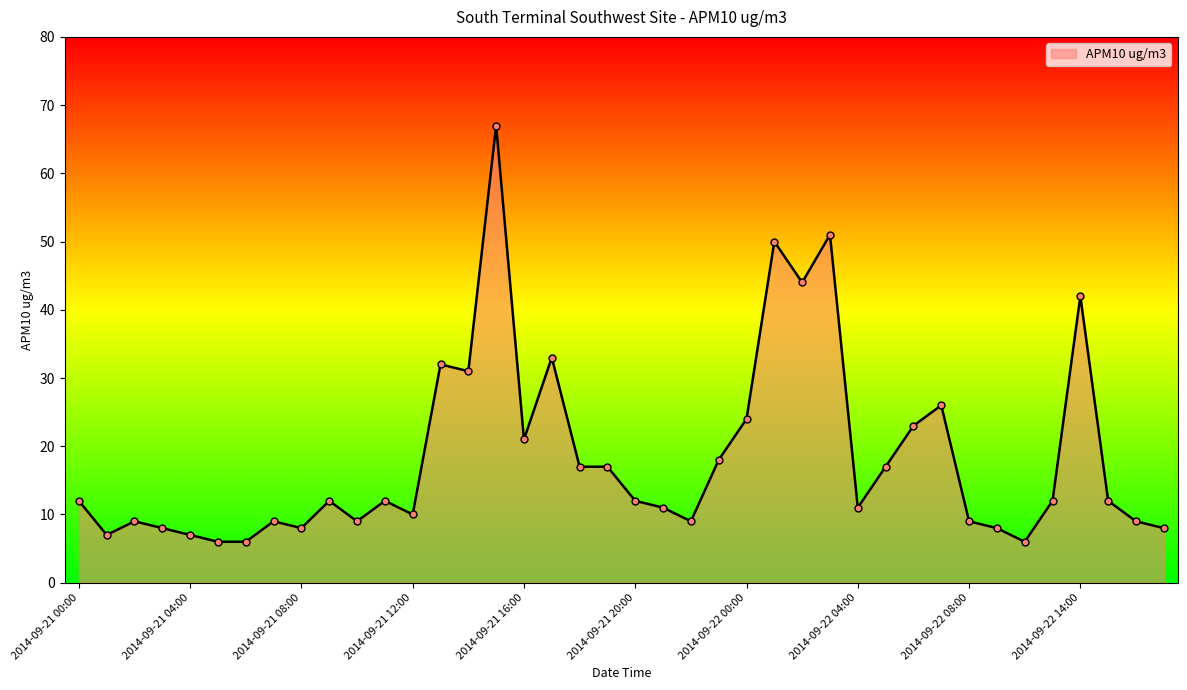

What is the smallest value displayed?

6